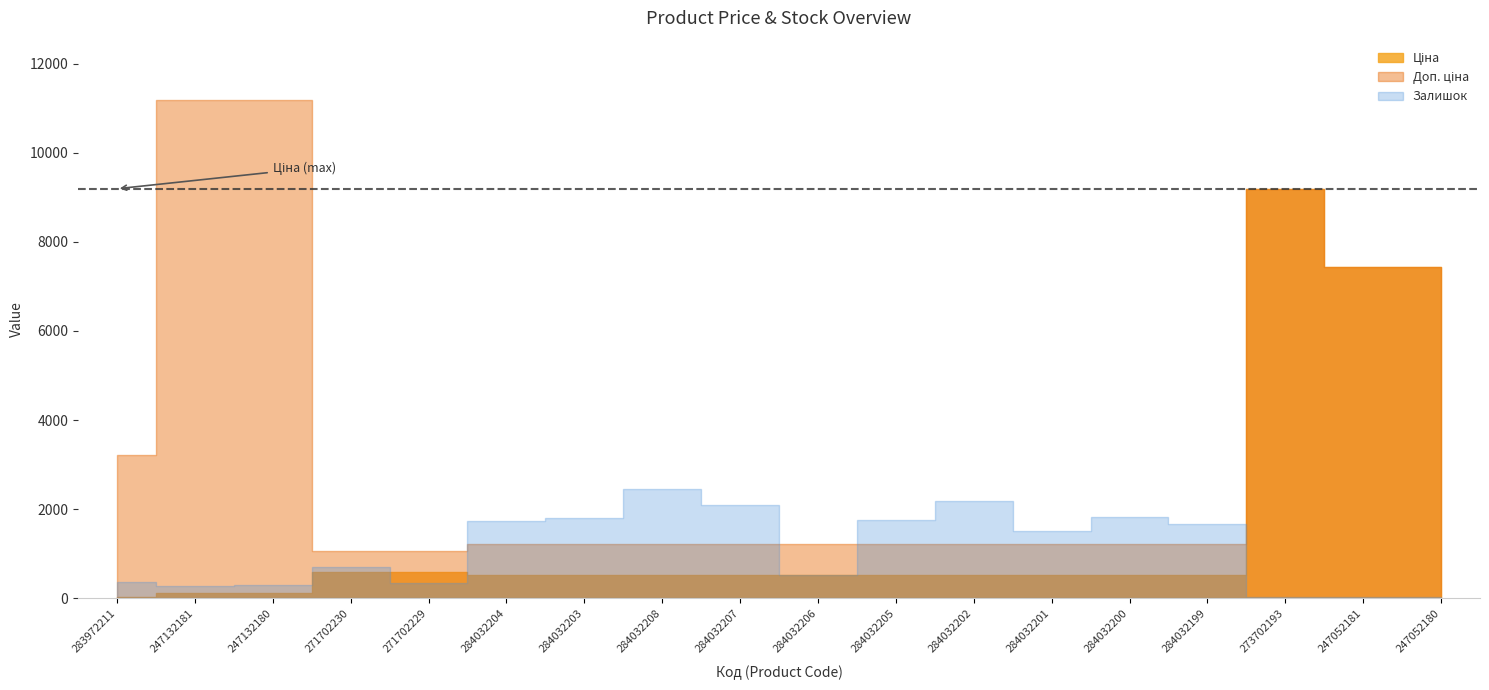

Is the value of Ціна at 284032204 greater than the value of Залишок at 284032201?

No